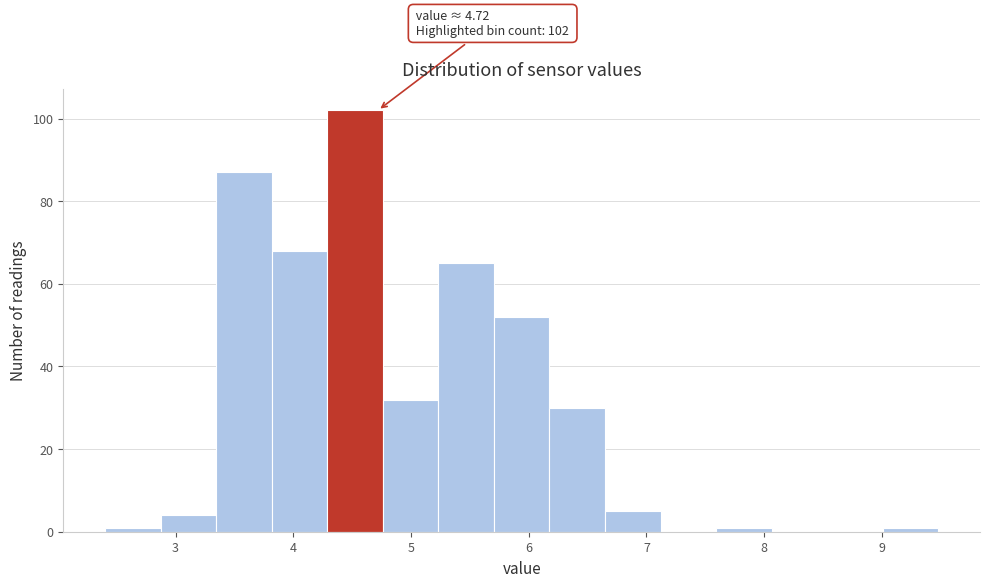

Which range on the x-axis has the tallest bar?

4.3 to 4.8